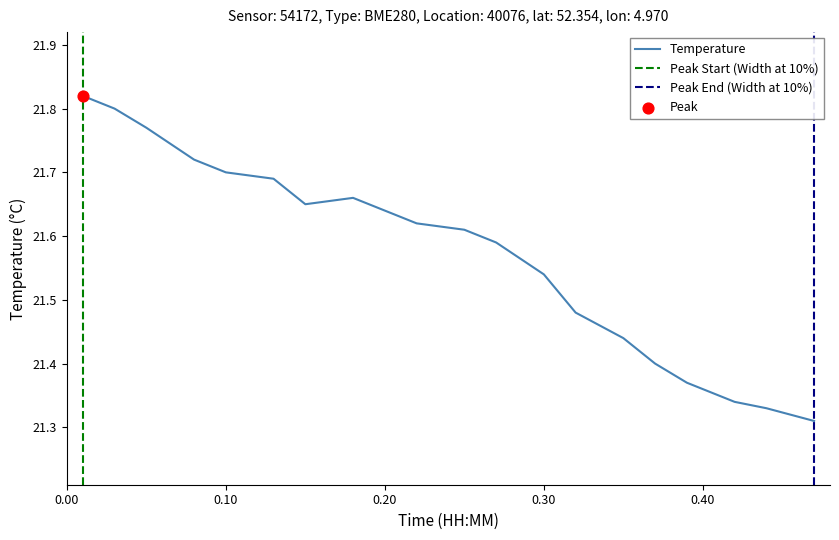

The Temperature series shows 7.6 at 0.20. True or false?

False